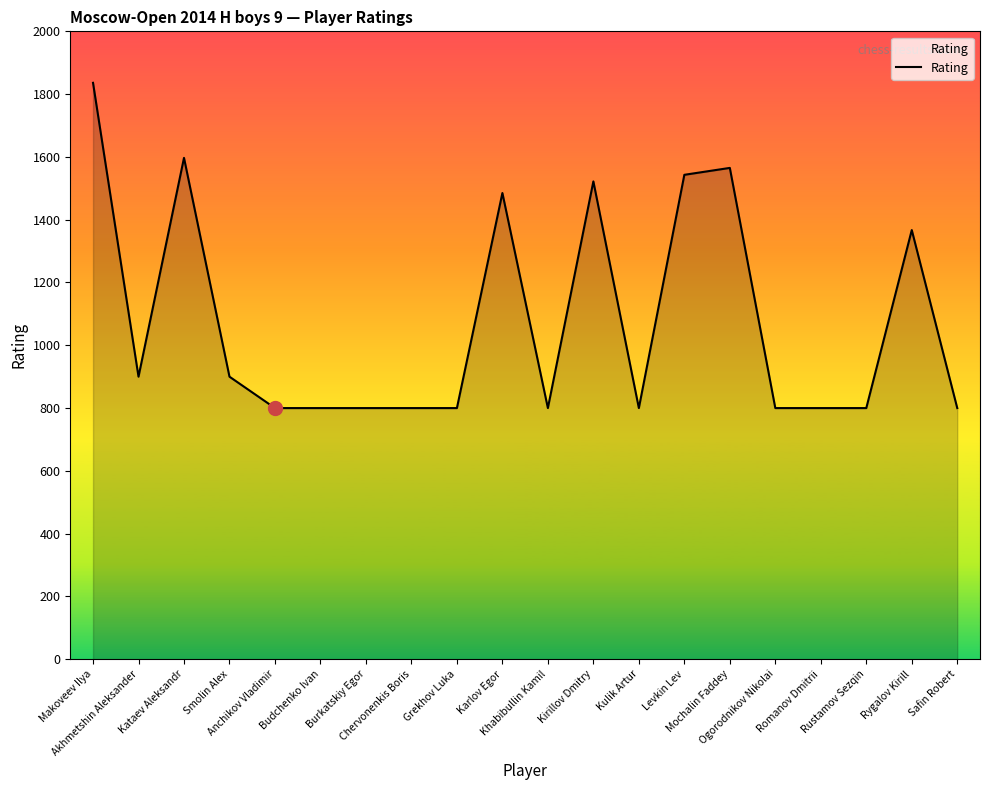

What is the smallest value displayed?

800